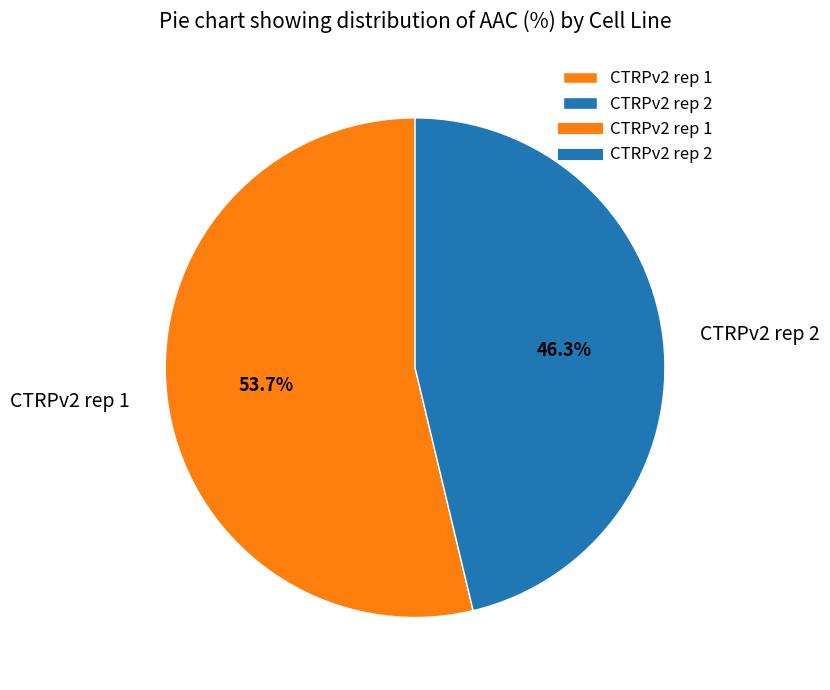

What portion of the pie excludes CTRPv2 rep 1?

46.3%